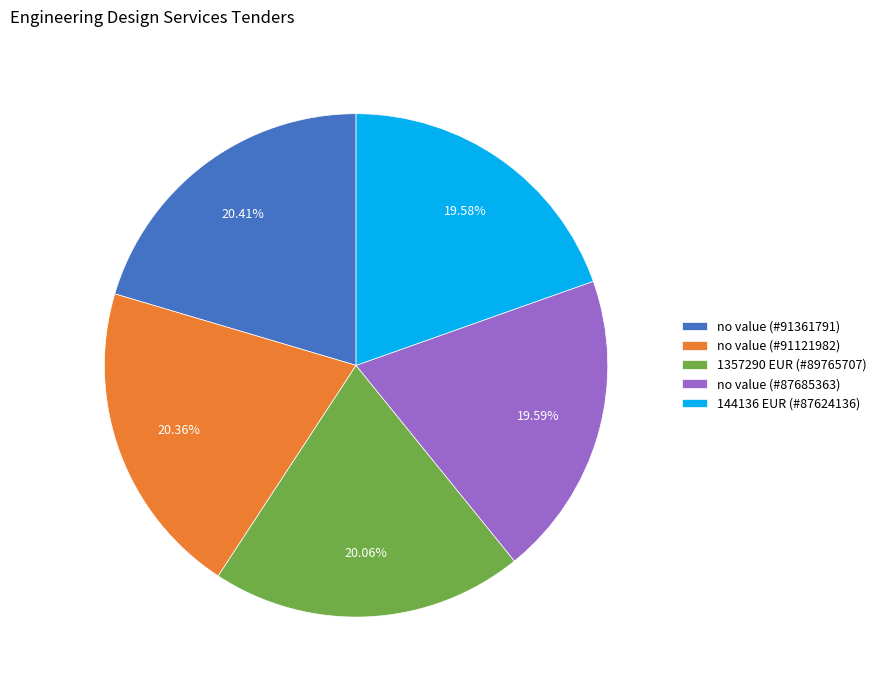

Is there any slice that represents more than half of the pie?

No